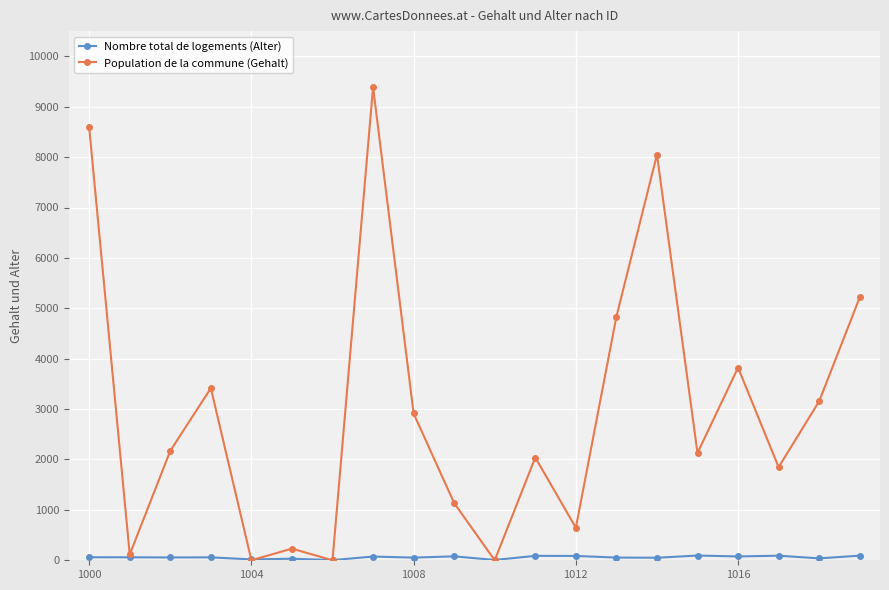

In Population de la commune (Gehalt), how many points are lower than both neighbors (excluding endpoints)?

7